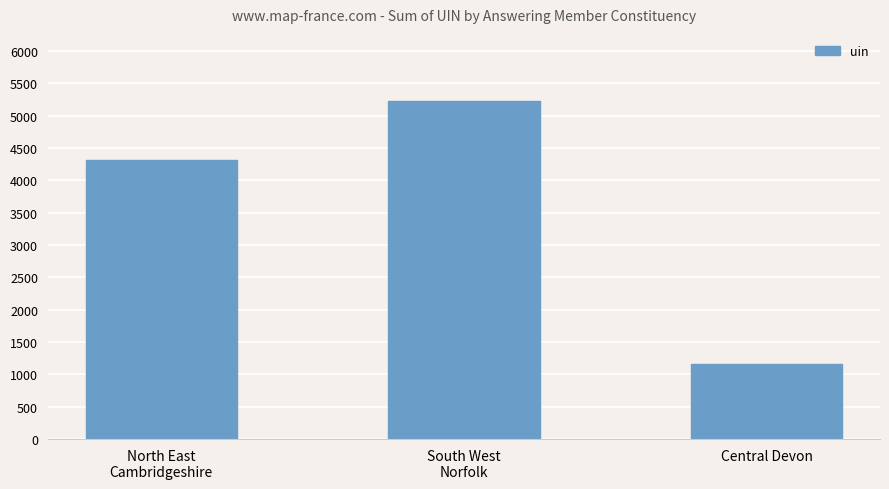

The value at Central Devon is 1167. True or false?

True